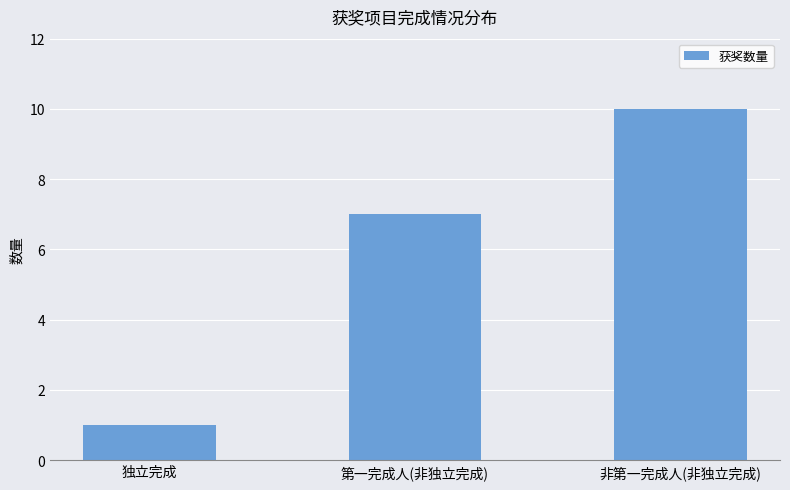

What is the maximum value shown in the chart?

10